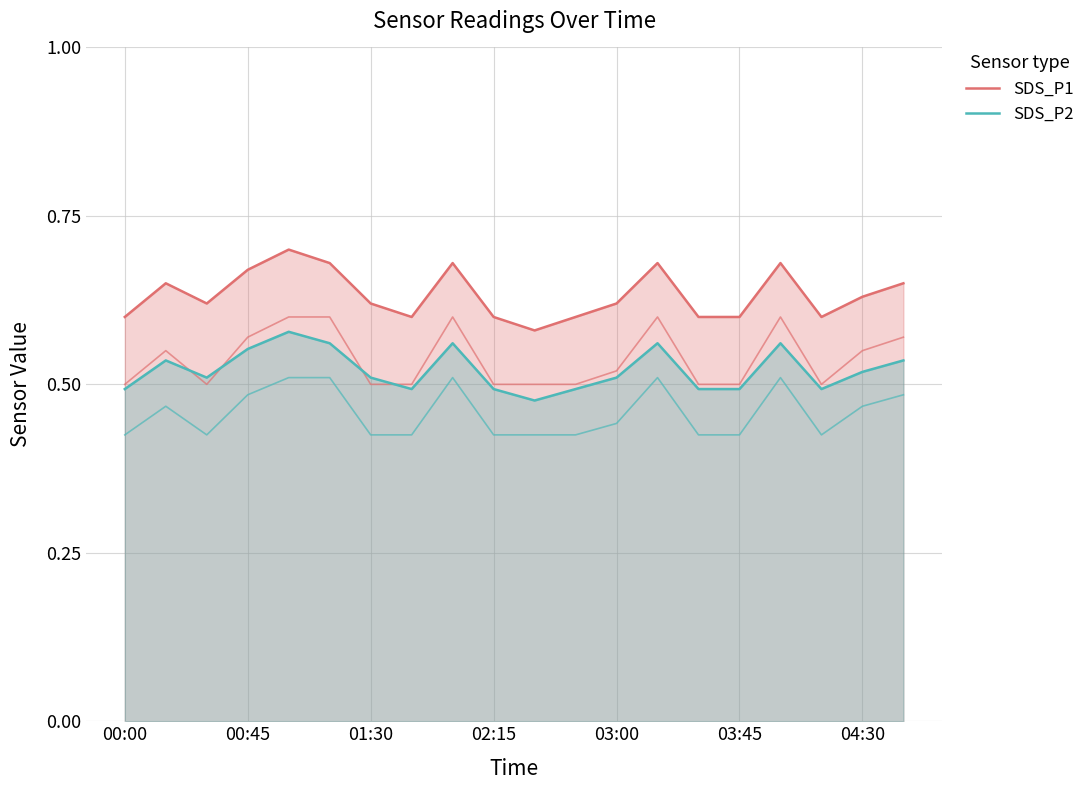

True or false: SDS_P1 has a value of 0.7 at 13.

True